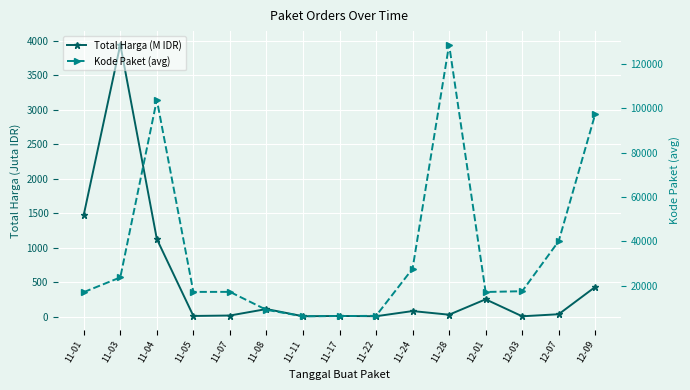

List the labels in order of Total Harga (M IDR) value, largest first.

11-03, 11-01, 11-04, 12-09, 12-01, 11-08, 11-24, 12-07, 11-28, 11-07, 11-05, 11-17, 11-22, 11-11, 12-03